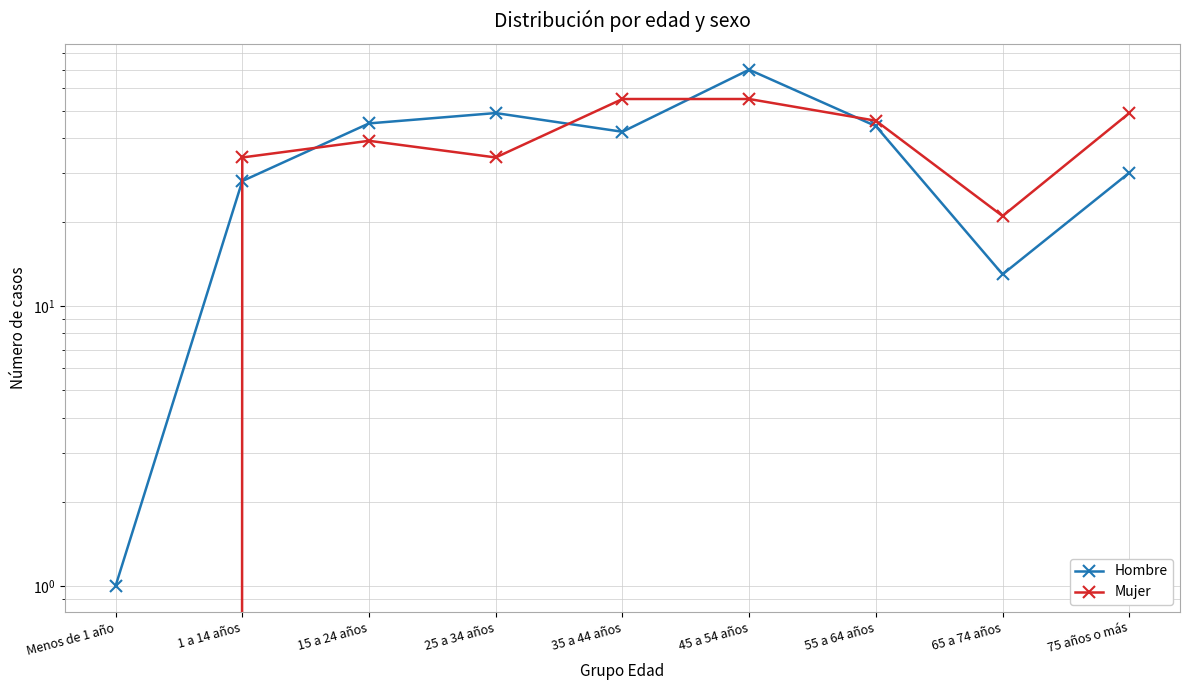

Is this an area chart (filled region under the line)?

No